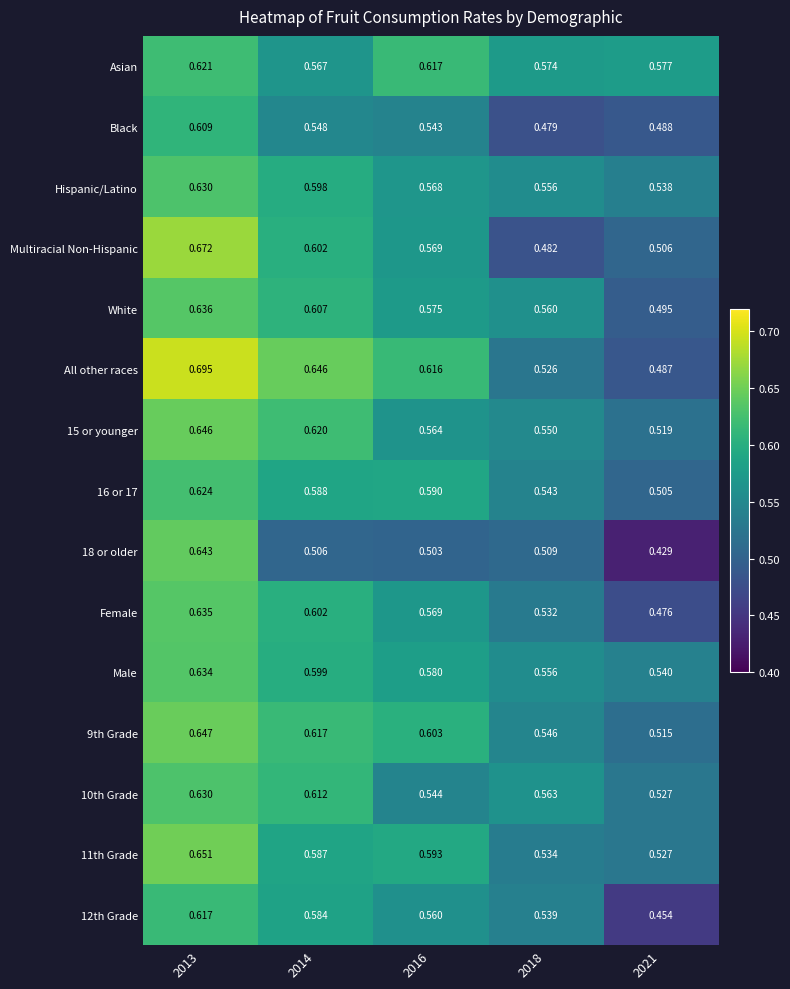

Is the value of Hispanic/Latino at 2014 greater than the value of 12th Grade at 2014?

Yes